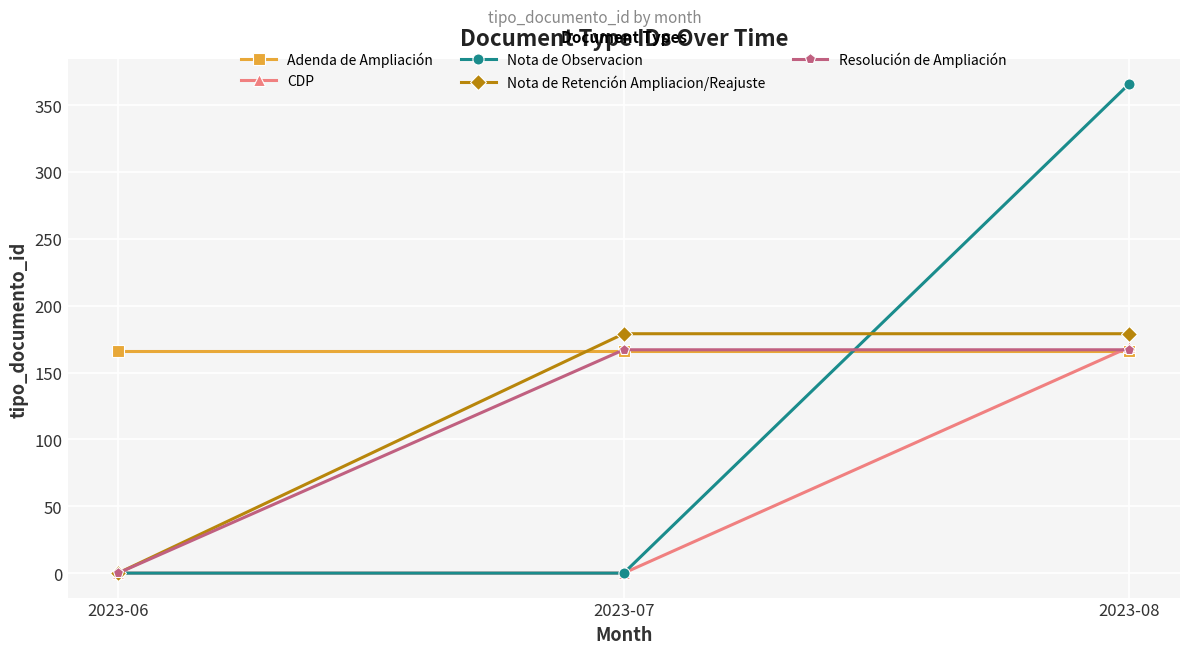

How many values in the Resolución de Ampliación series are below 167?

1